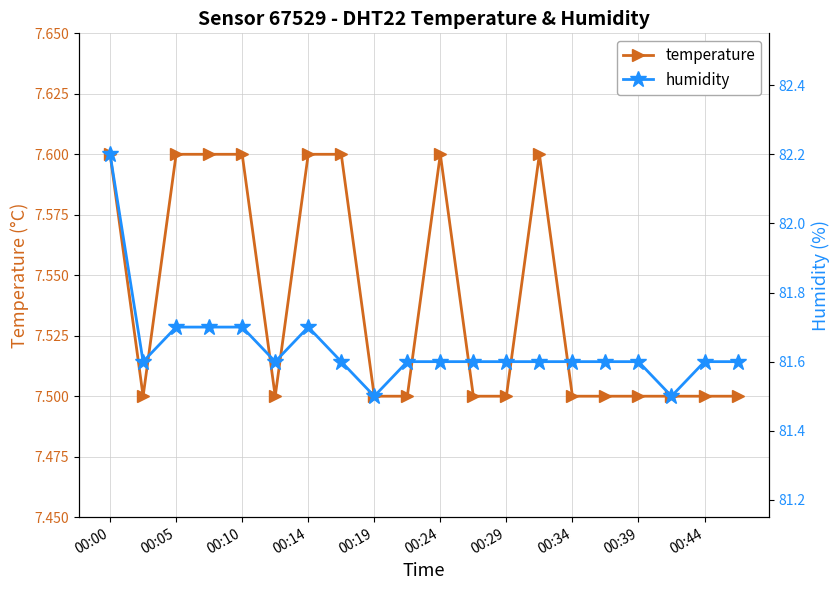

True or false: temperature and humidity intersect in this chart.

False